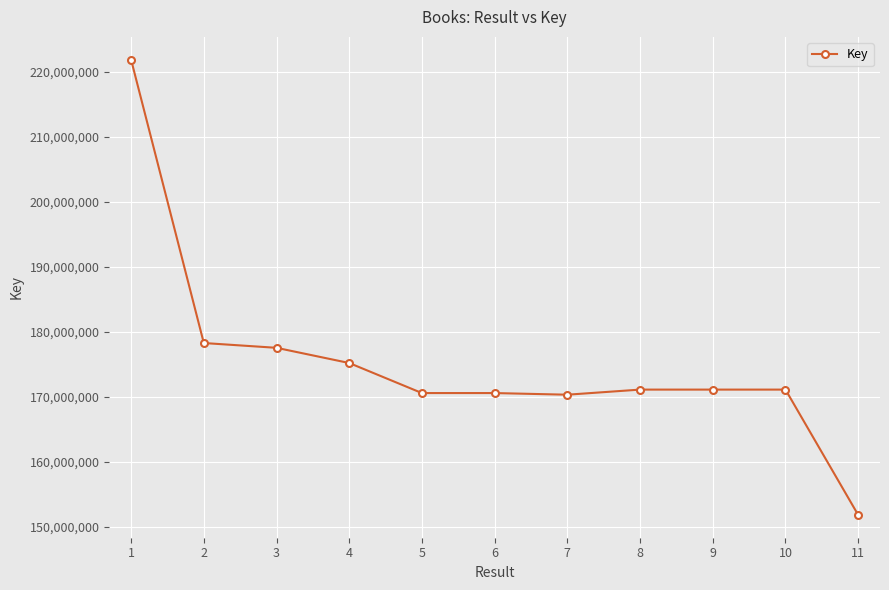

What is the value of the 4th point from the left?

175195123